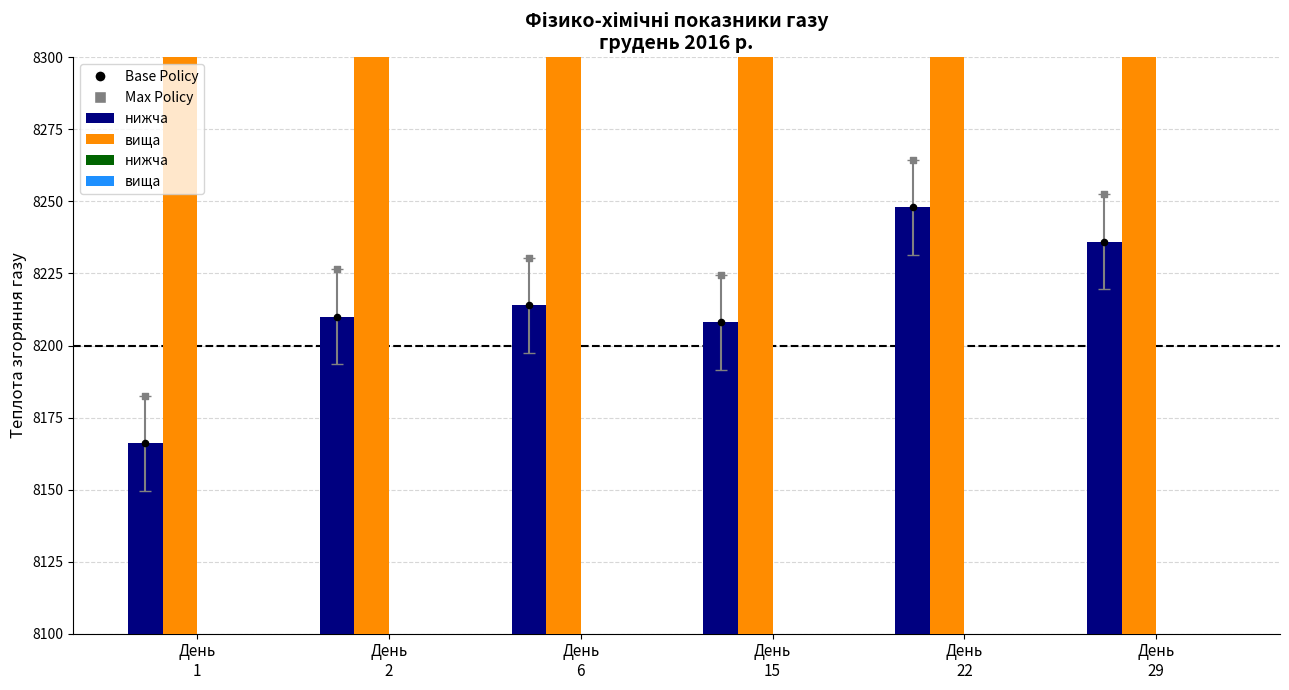

Which series has the largest total across all categories?

вища